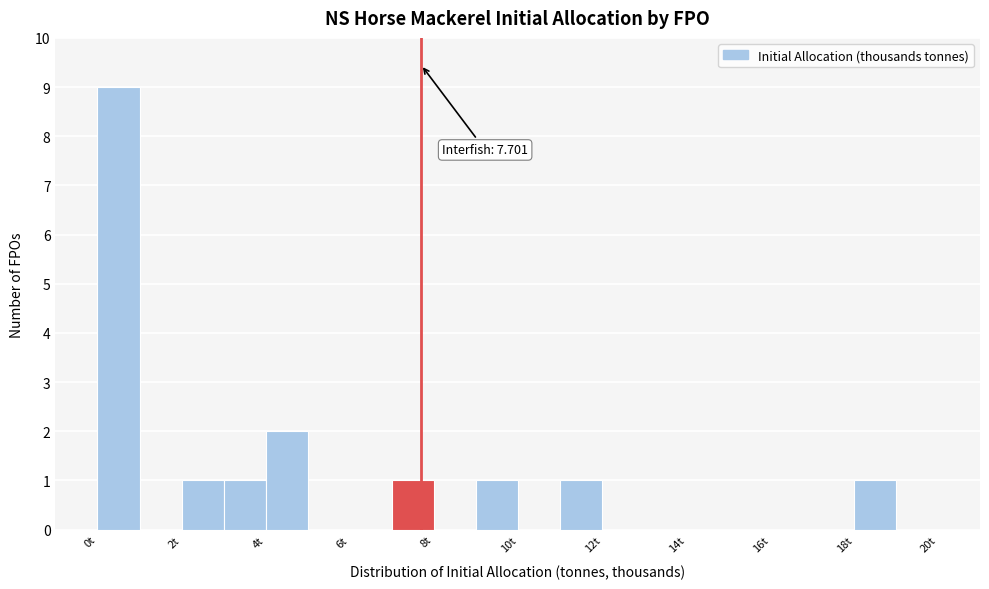

Which range on the x-axis has the tallest bar?

0 to 1